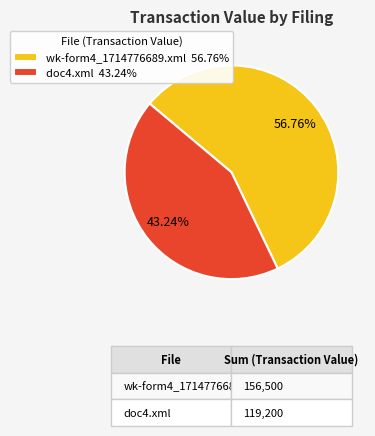

Combined, do doc4.xml and wk-form4_1714776689.xml account for over 50%?

Yes